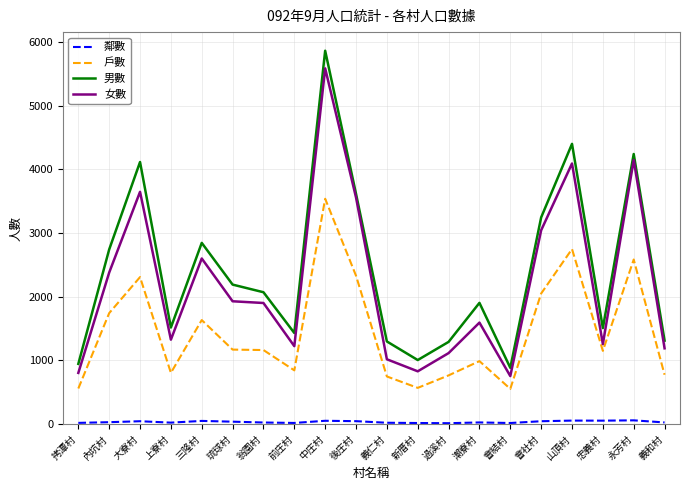

What is the lowest value of the 女數 series?

752